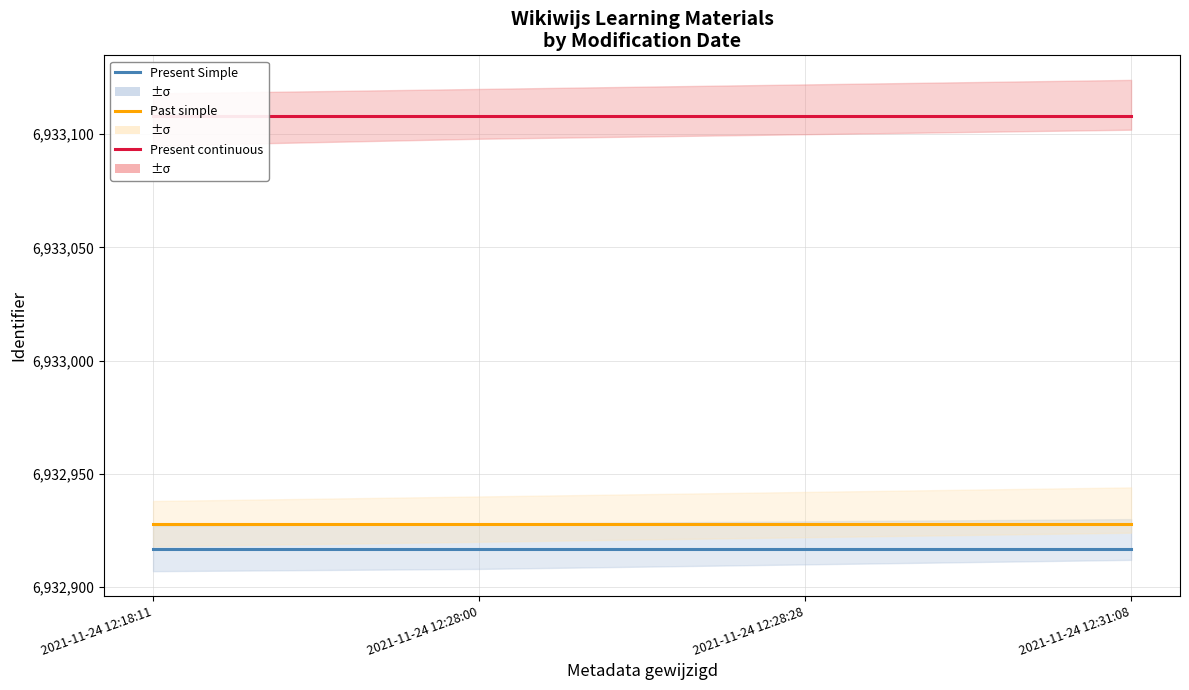

What is the spread (max minus min) of values at 2021-11-24 12:31:08?

191